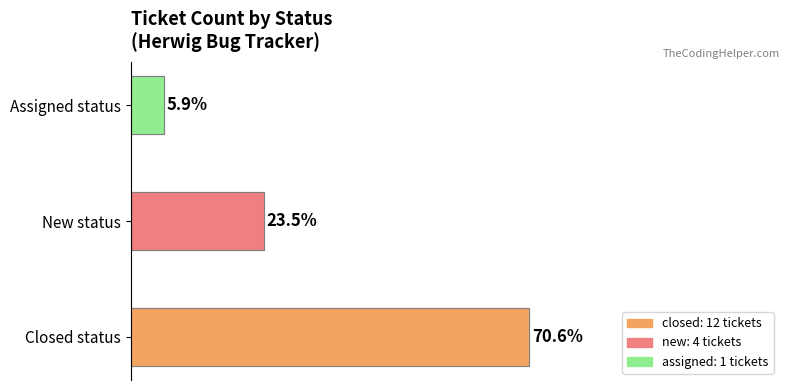

How many data points are less than 23?

1